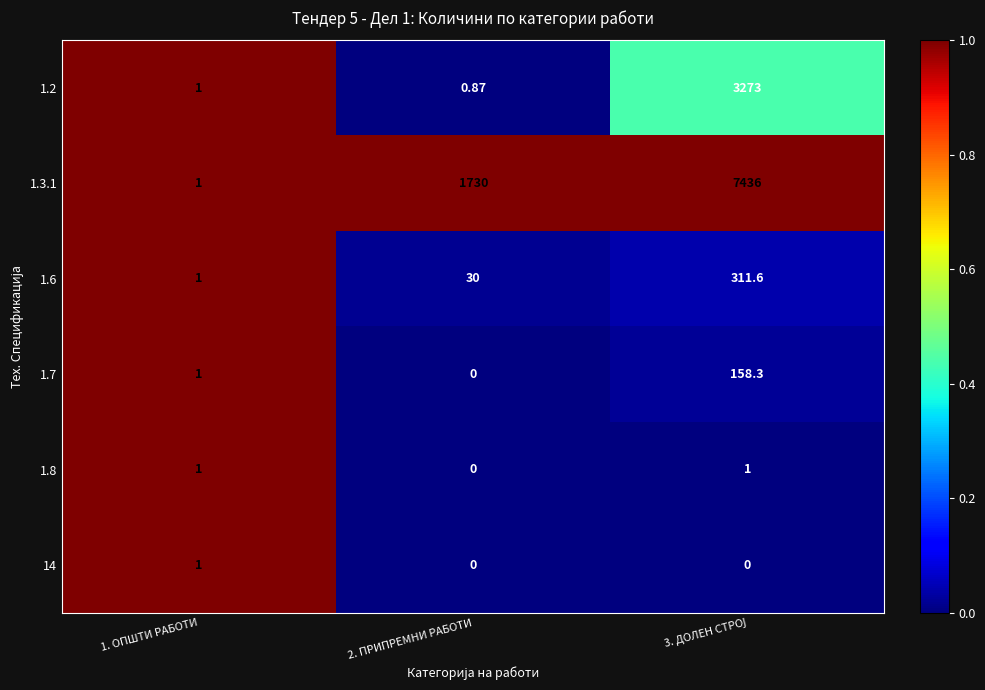

Which series has the largest total across all categories?

1.3.1